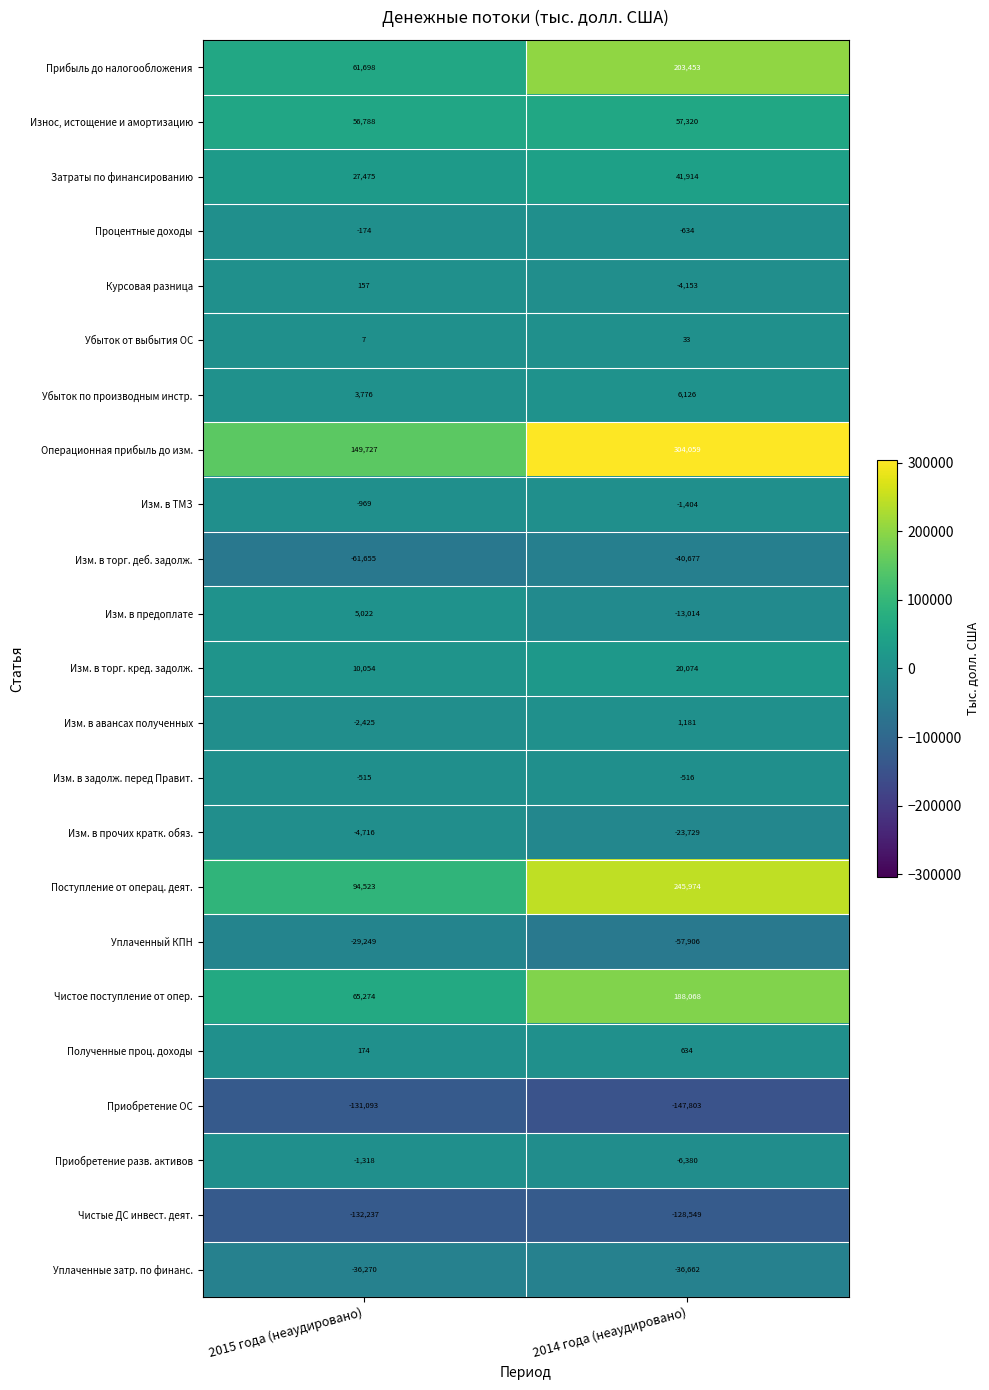

What is the sum of all Курсовая разница values?

-3996